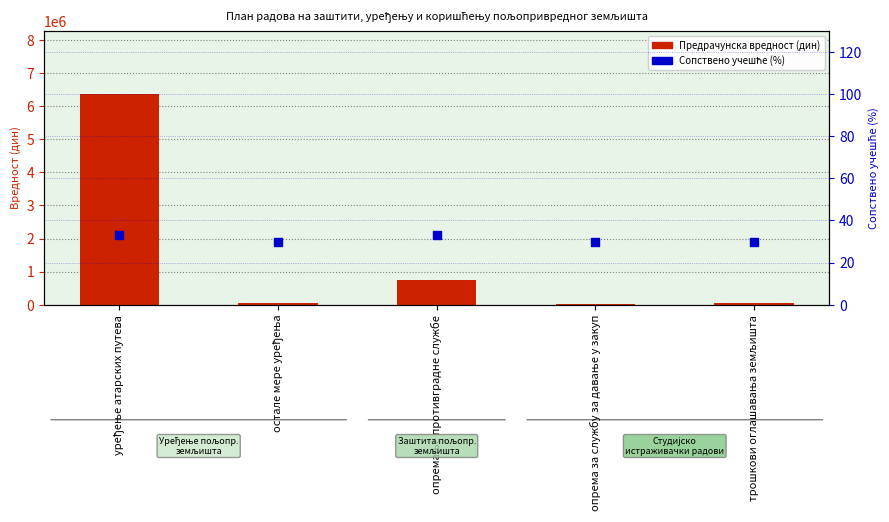

What is the total value across all series at остале мере уређења?

43298